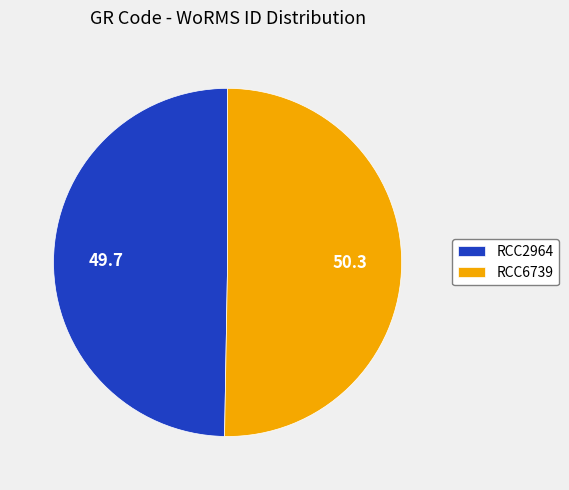

What is the smallest slice in the pie chart?

RCC2964